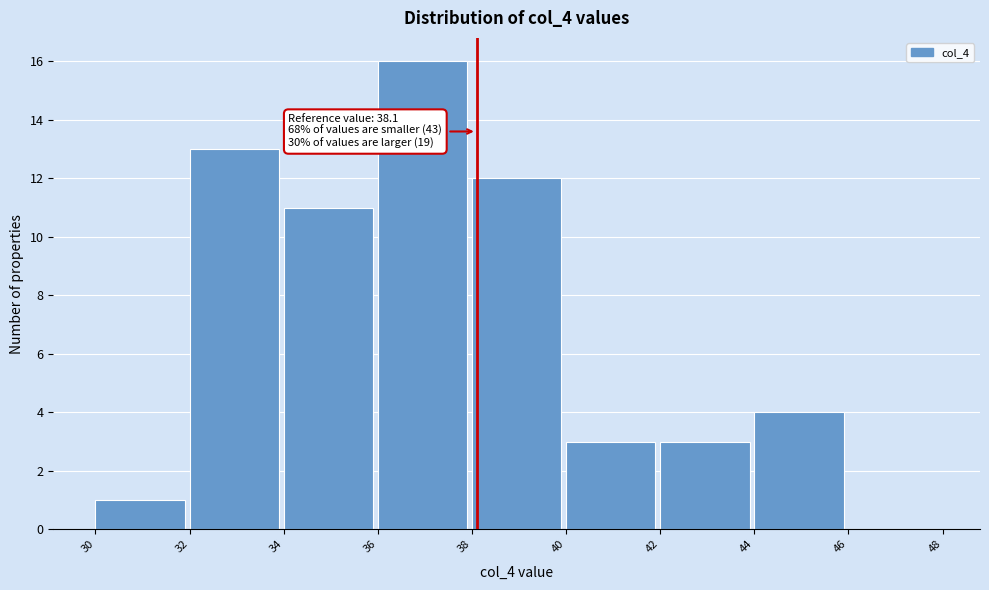

Which range on the x-axis has the tallest bar?

36 to 38